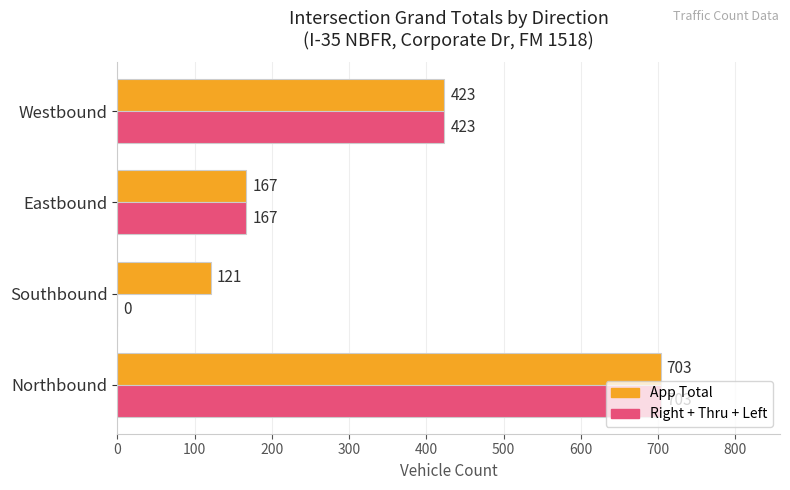

What is the sum of all App Total values?

1414